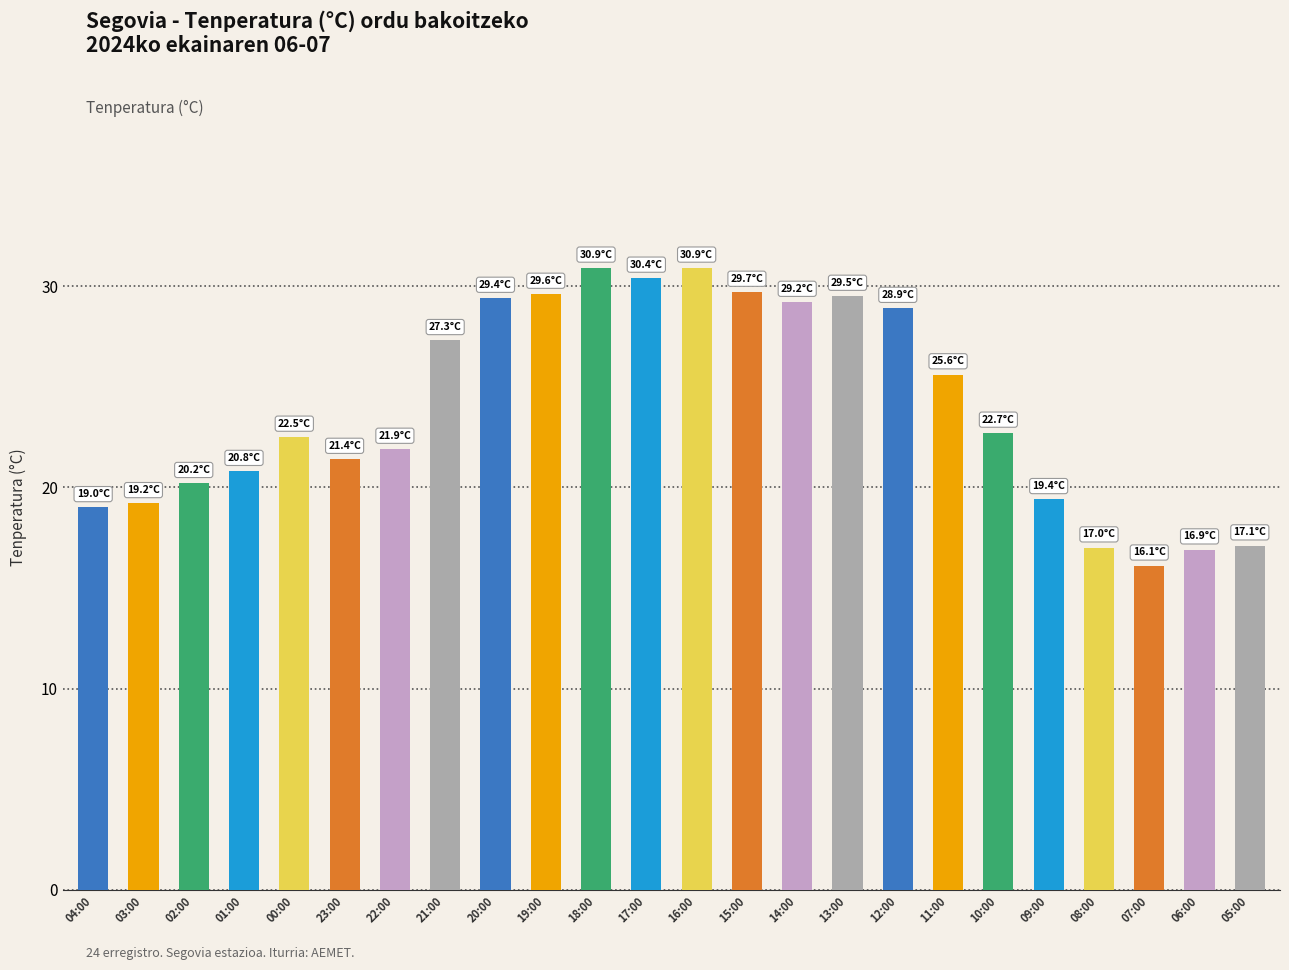

Count the number of categories in the chart.

24